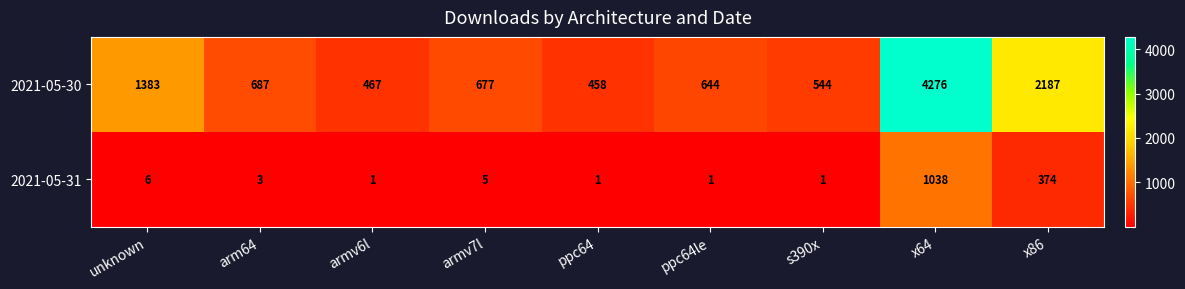

Is it true that 2021-05-31 equals 5 at armv7l?

True